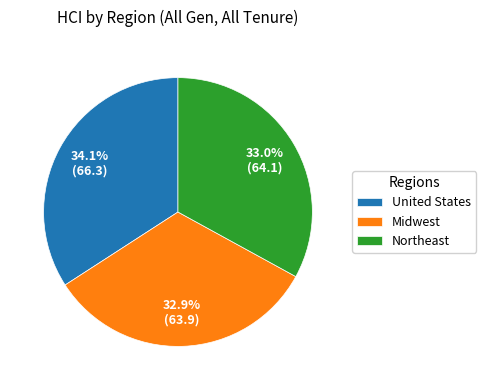

Is the sum of Northeast and Midwest greater than half?

Yes